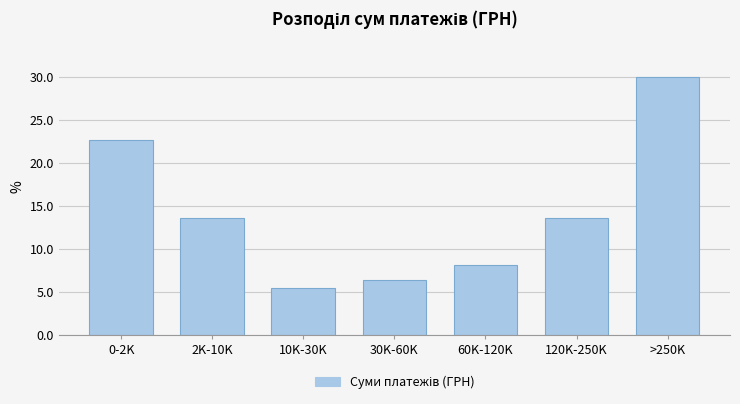

Reading left to right, transcribe all the data shown in this chart.

22.7	13.6	5.5	6.4	8.2	13.6	30.0